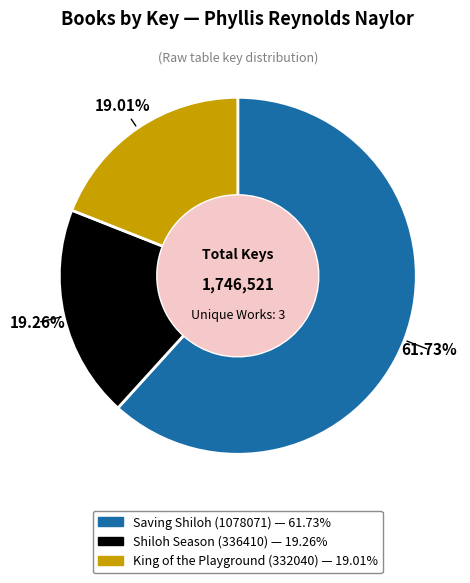

Is there a majority slice in this chart?

Yes